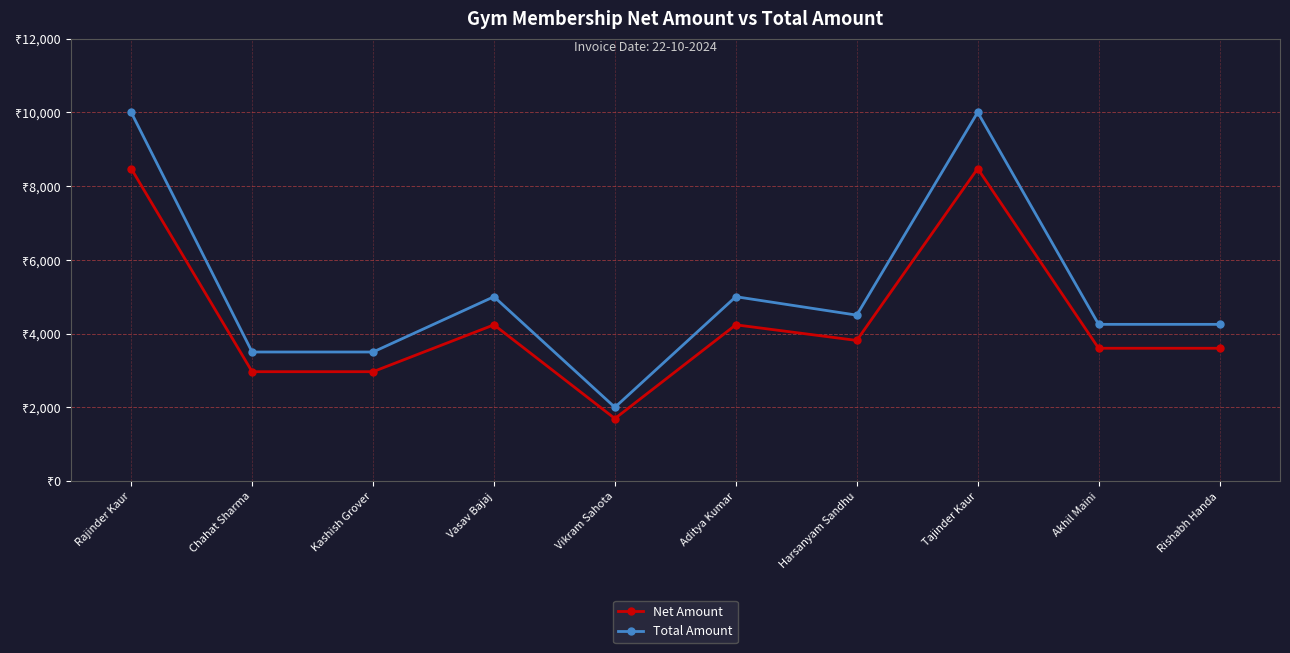

True or false: Net Amount and Total Amount intersect in this chart.

False